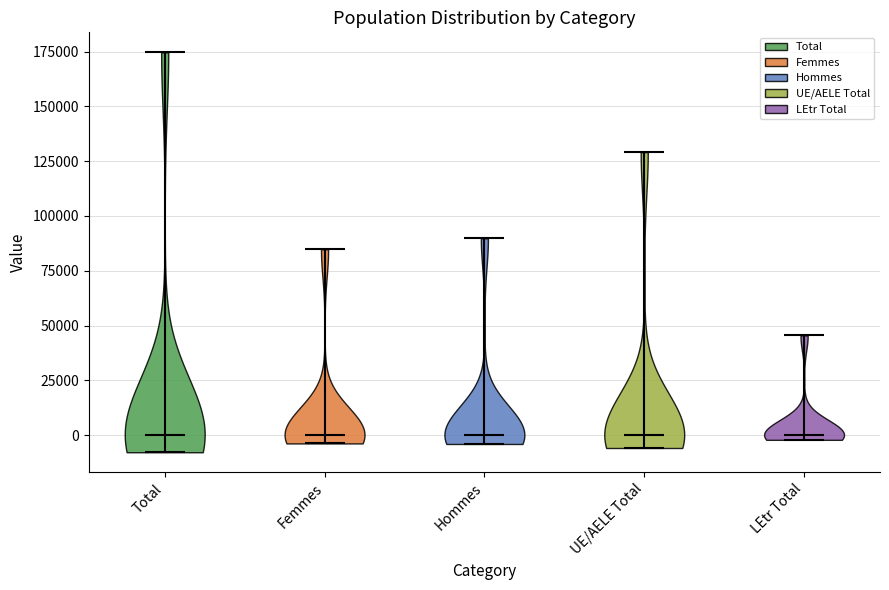

What is the lowest point the violin for LEtr Total reaches on the y-axis? The values are not printed on the chart, so give them approximately, as read against the axis.

0